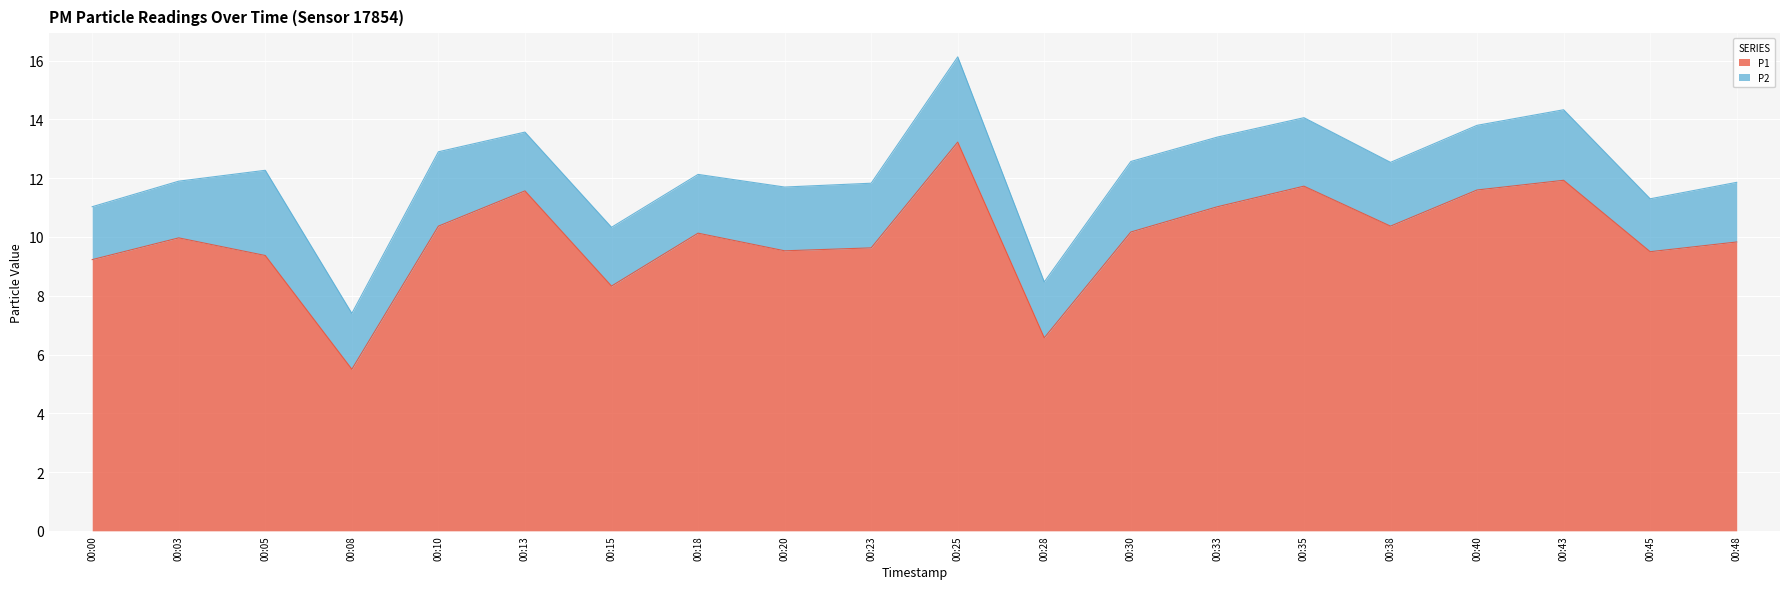

Count the number of categories in the chart.

20